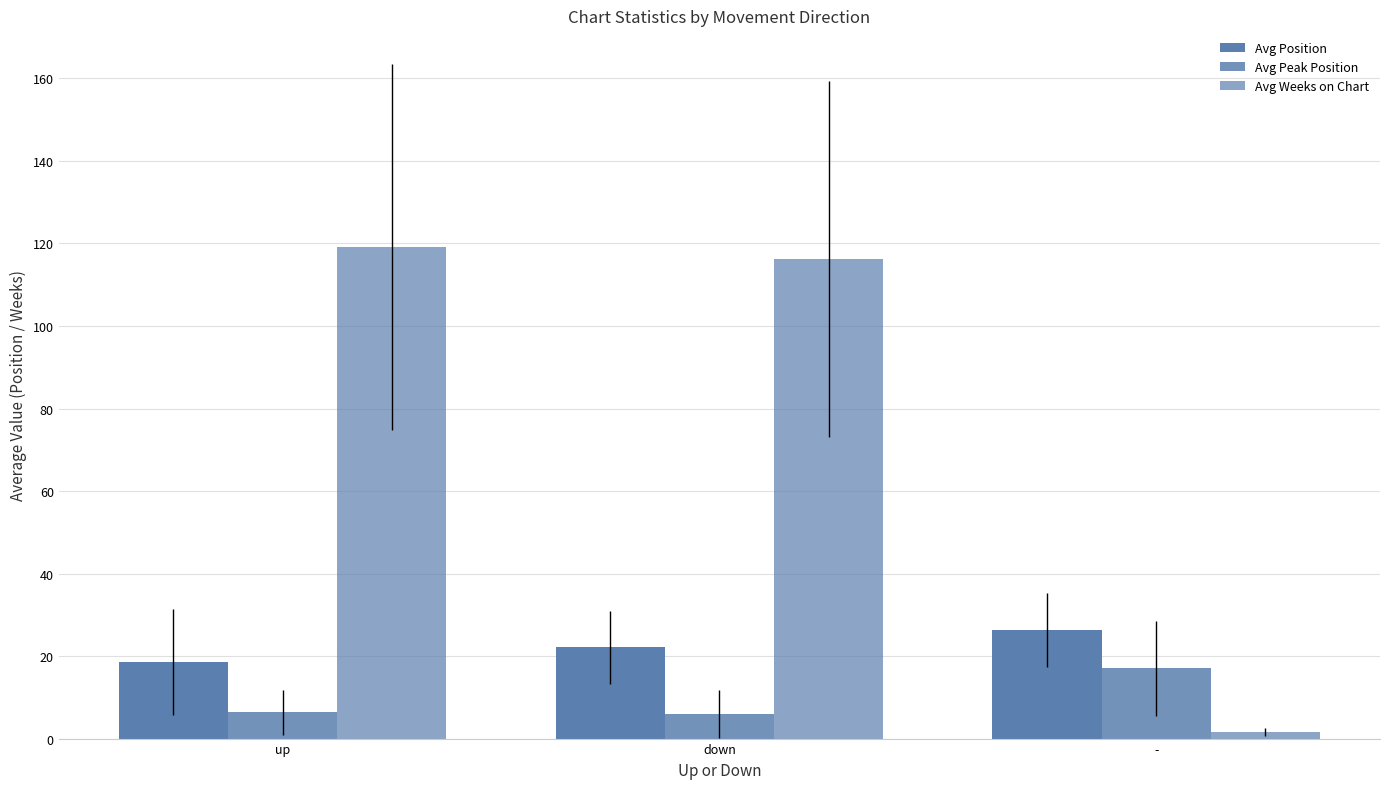

Are the bars horizontal?

No